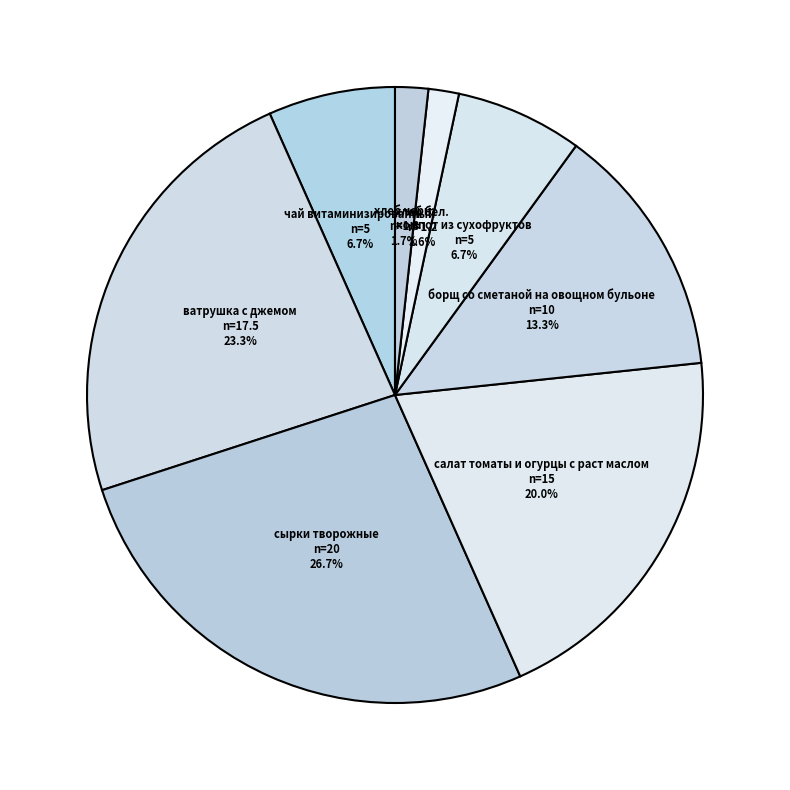

Is there any slice that represents more than half of the pie?

No